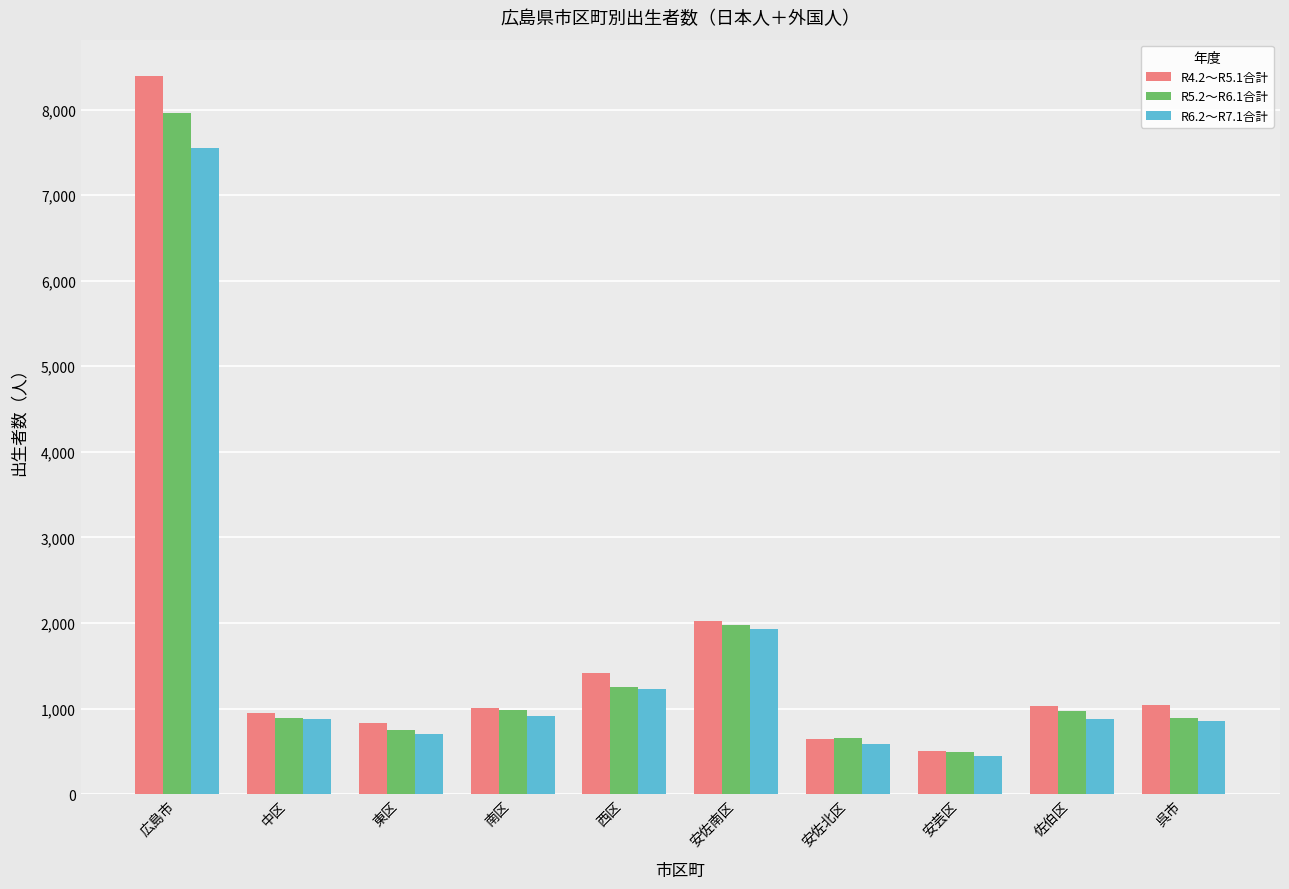

List the series in order of their peak value, highest first.

R4.2～R5.1合計, R5.2～R6.1合計, R6.2～R7.1合計